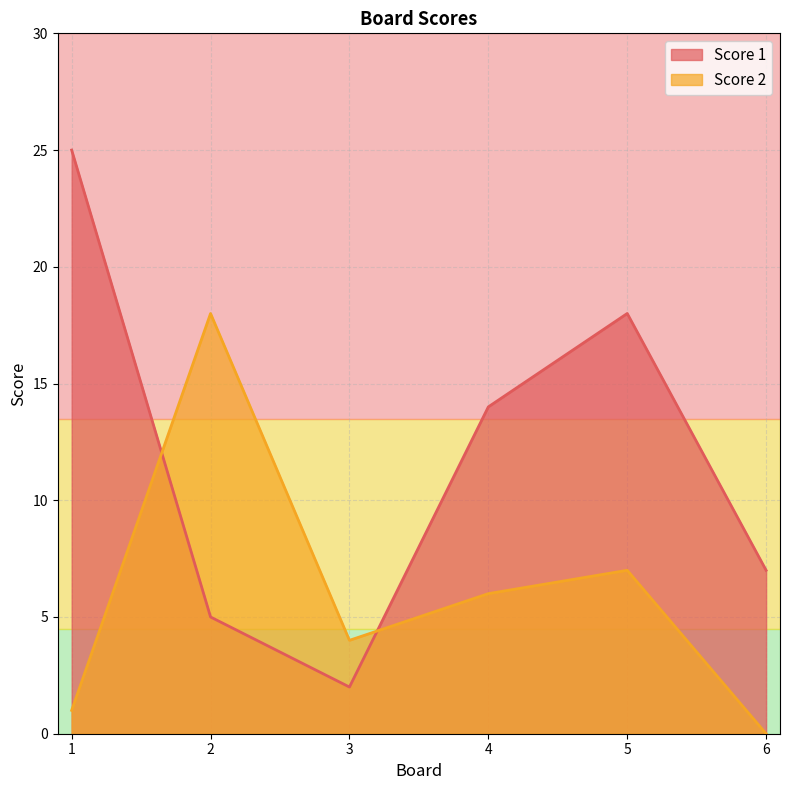

Which has a higher value, 2 or 1?

1